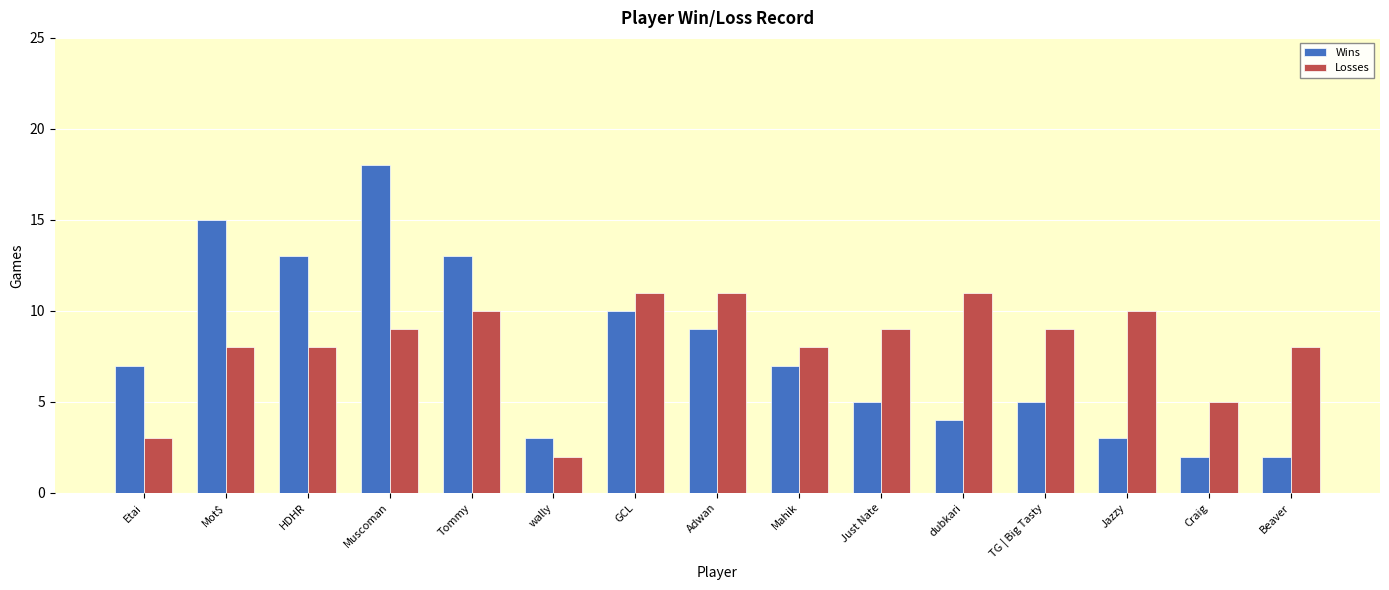

Reading left to right, what are all the values shown in this chart?

Wins: 7	15	13	18	13	3	10	9	7	5	4	5	3	2	2
Losses: 3	8	8	9	10	2	11	11	8	9	11	9	10	5	8